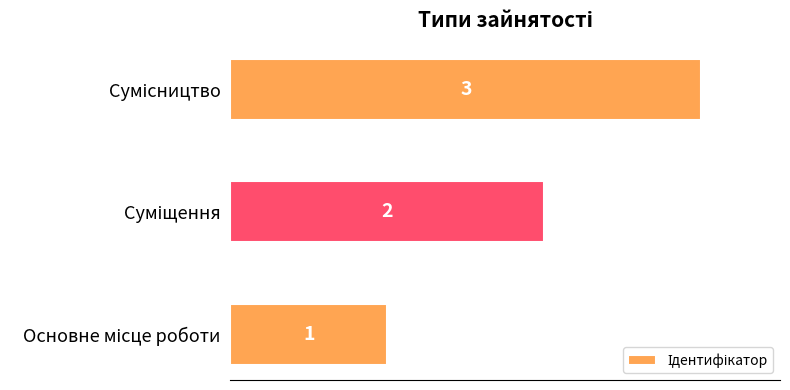

What is the maximum value shown in the chart?

3